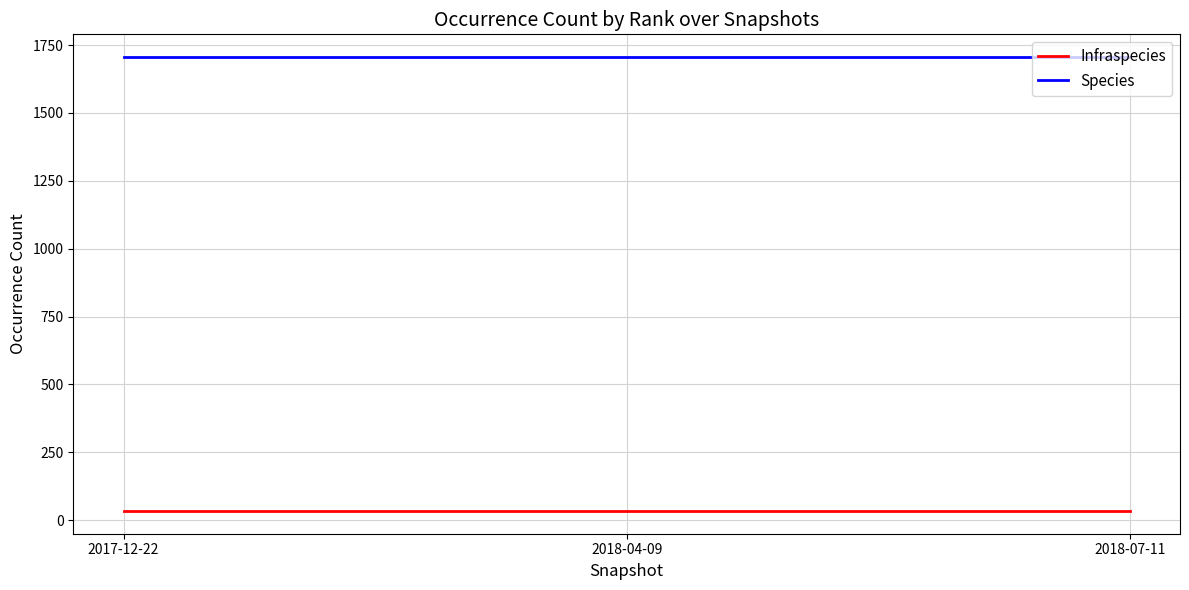

What is the maximum value shown in the chart?

1706